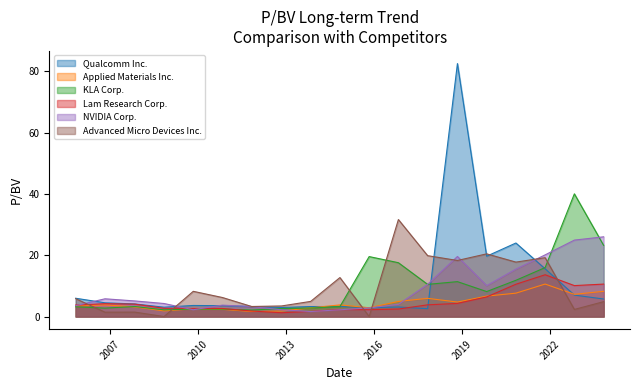

The Applied Materials Inc. series shows 0.6 at 2011-11-02. True or false?

False